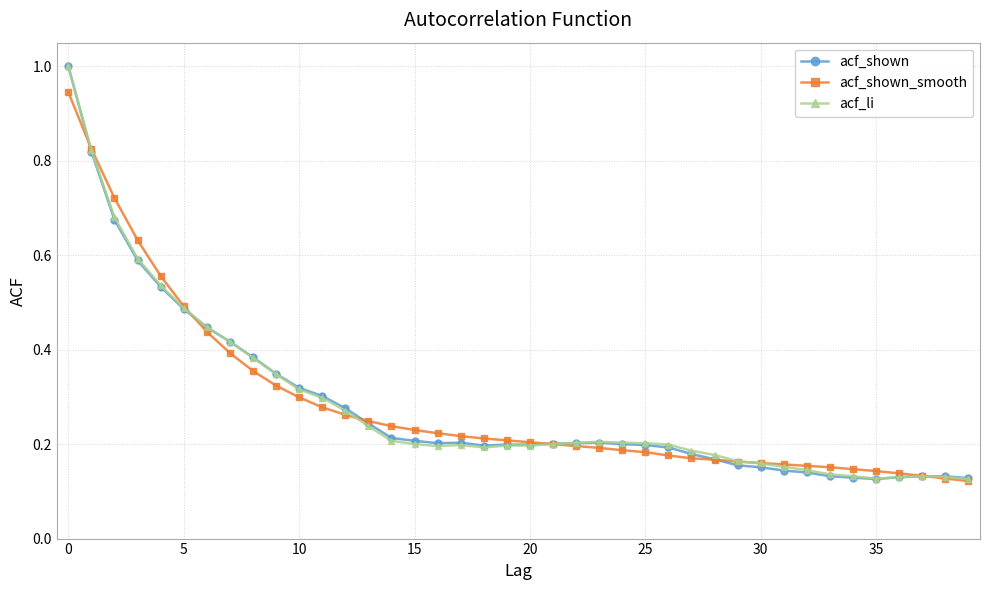

What is the maximum value for acf_li?

1.0